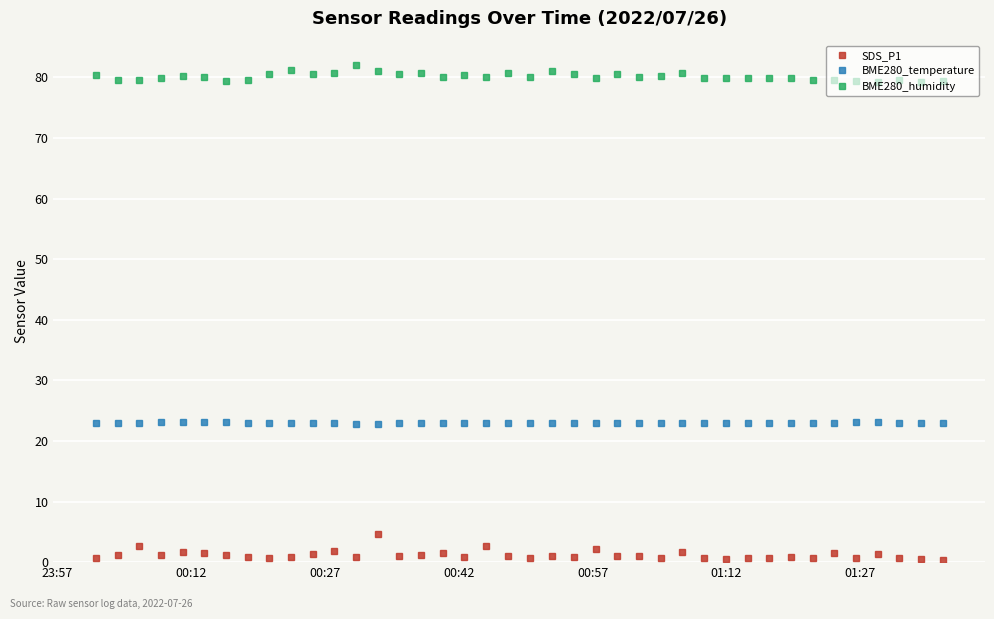

True or false: SDS_P1 and BME280_temperature intersect in this chart.

False